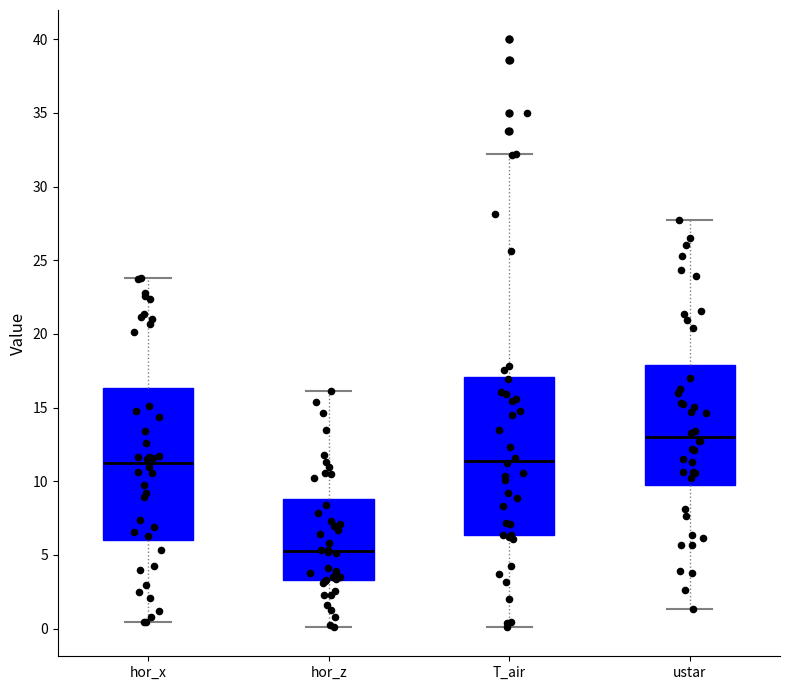

Reading left to right, transcribe this box plot: for each box, give where its median line is, the range the box spans, and where its two whiskers end, as read against the y-axis. The values are not printed on the chart, so give them approximately, as read against the axis.

hor_x: median 11.5, box 6.0 to 16.5, whiskers 0.5 to 24.0
hor_z: median 5.5, box 3.5 to 9.0, whiskers 0.0 to 16.0
T_air: median 11.5, box 6.5 to 17.0, whiskers 0.0 to 32.0
ustar: median 13.0, box 9.5 to 18.0, whiskers 1.5 to 27.5